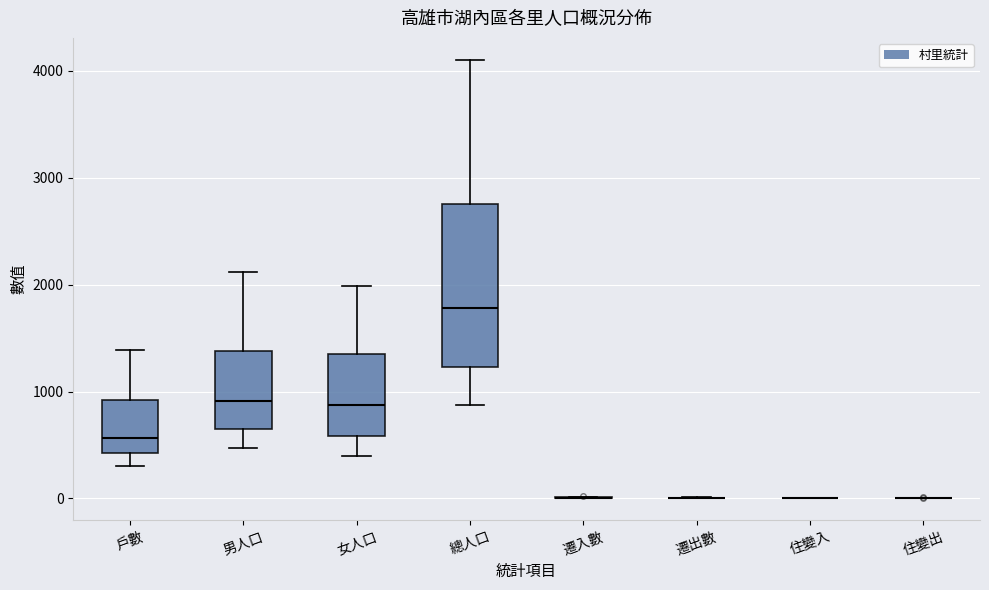

Reading left to right, transcribe this box plot: for each box, give where its median line is, the range the box spans, and where its two whiskers end, as read against the y-axis. The values are not printed on the chart, so give them approximately, as read against the axis.

戶數: median 600, box 400 to 900, whiskers 300 to 1400
男人口: median 900, box 600 to 1400, whiskers 500 to 2100
女人口: median 900, box 600 to 1300, whiskers 400 to 2000
總人口: median 1800, box 1200 to 2800, whiskers 900 to 4100
遷入數: box collapsed to a line at 0, whiskers 0 to 0
遷出數: box collapsed to a line at 0, whiskers 0 to 0
住變入: box collapsed to a line at 0, whiskers 0 to 0
住變出: box collapsed to a line at 0, whiskers 0 to 0